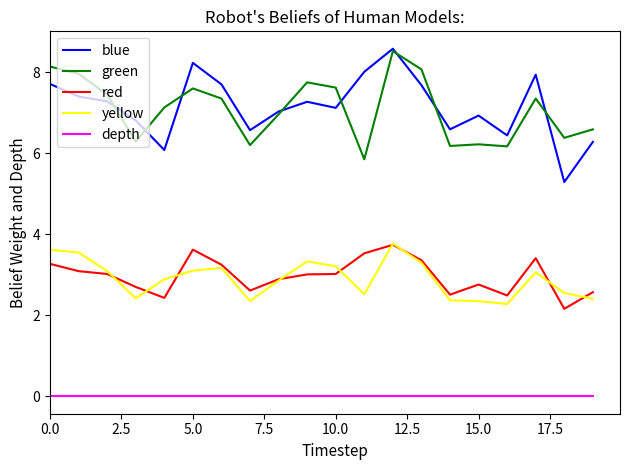

What are all the series names shown in the legend?

blue, green, red, yellow, depth